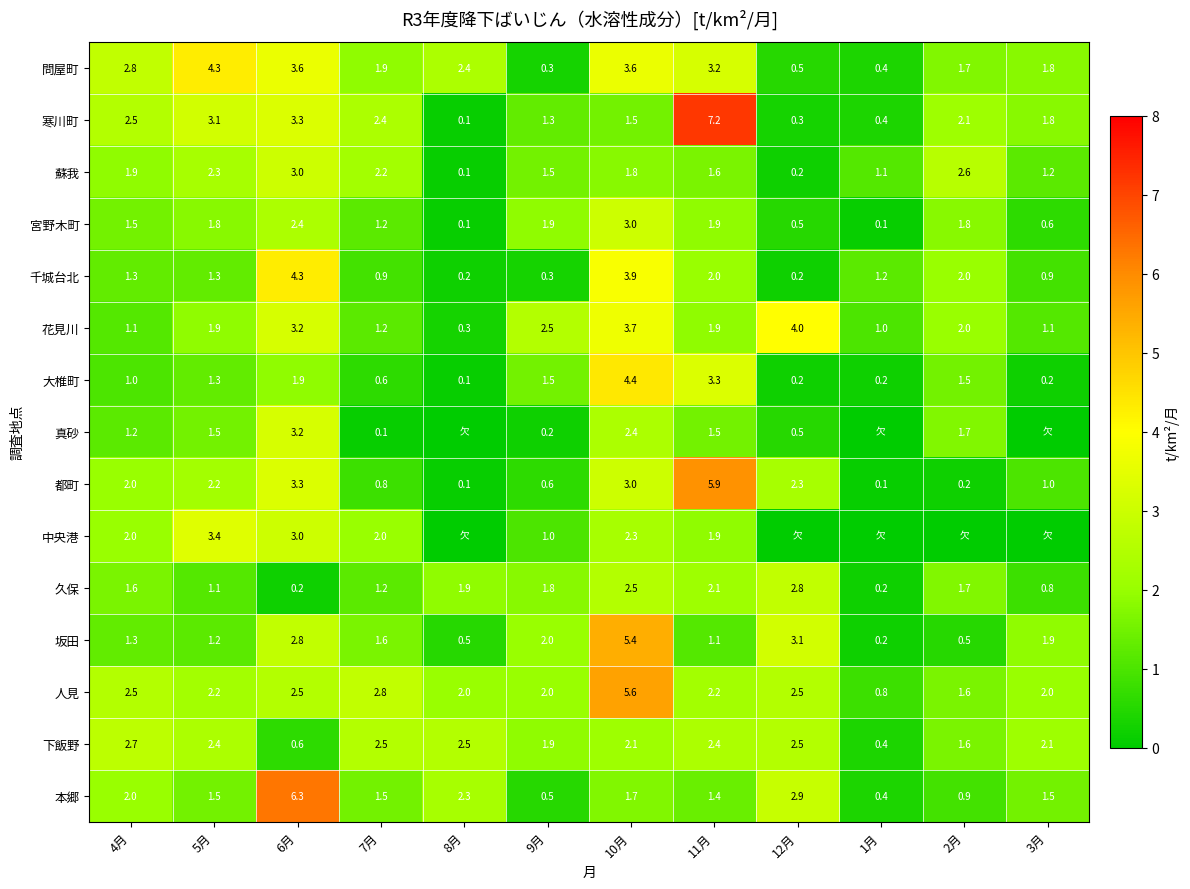

Read the 蘇我 value at 7月.

2.2